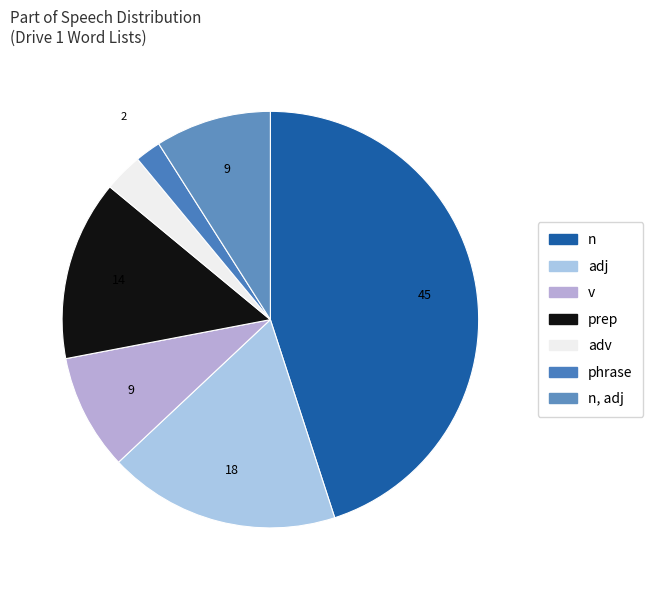

Is it true that adj is 18% of the pie?

True